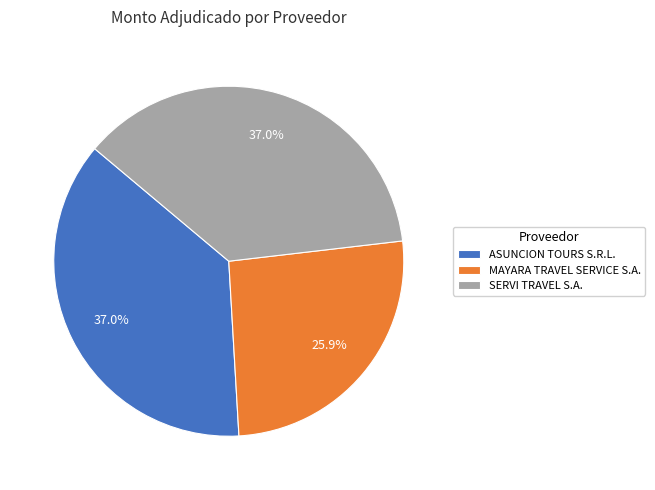

Does any single category account for the majority?

No